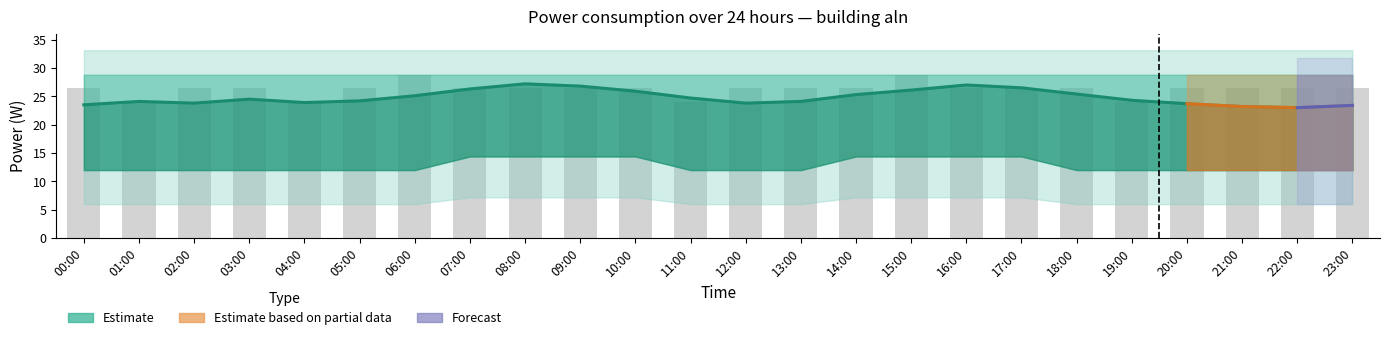

Reading right to left, what are all the values shown in this chart?

aln_mean: 23:00=23.4	22:00=23.0	21:00=23.2	20:00=23.7	19:00=24.3	18:00=25.4	17:00=26.5	16:00=27.0	15:00=26.1	14:00=25.3	13:00=24.1	12:00=23.8	11:00=24.7	10:00=25.9	09:00=26.8	08:00=27.2	07:00=26.3	06:00=25.1	05:00=24.2	04:00=23.9	03:00=24.5	02:00=23.8	01:00=24.1	00:00=23.5
aln_bar: 23:00=26.4	22:00=26.4	21:00=26.4	20:00=26.4	19:00=24.0	18:00=26.4	17:00=26.4	16:00=26.4	15:00=28.8	14:00=26.4	13:00=26.4	12:00=26.4	11:00=24.0	10:00=26.4	09:00=26.4	08:00=26.4	07:00=26.4	06:00=28.8	05:00=26.4	04:00=24.0	03:00=26.4	02:00=26.4	01:00=24.0	00:00=26.4